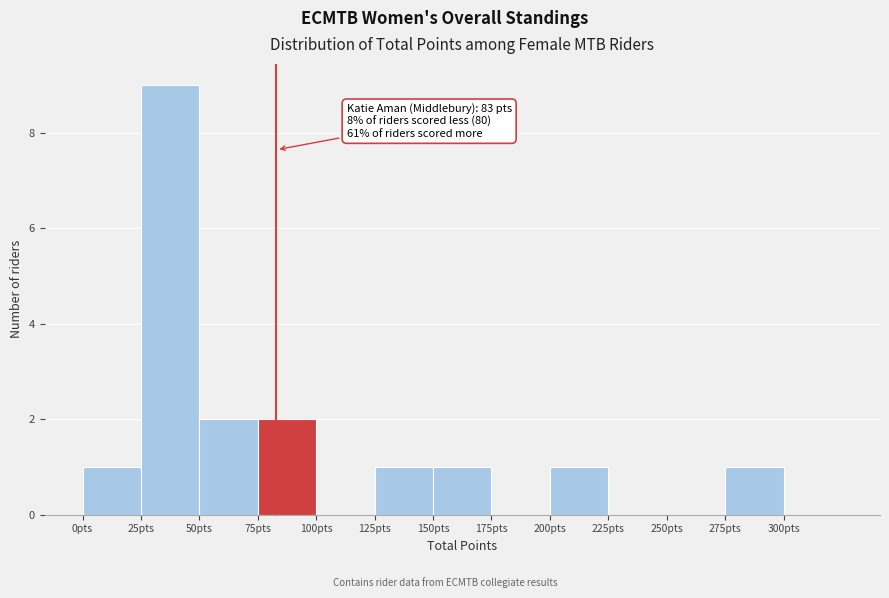

Over which range of the x-axis is the bar tallest?

25 to 50